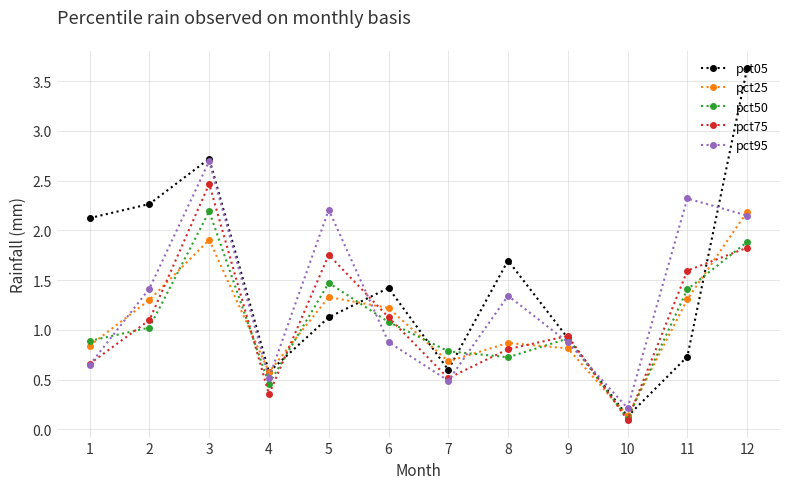

How many data points does each series have?

12